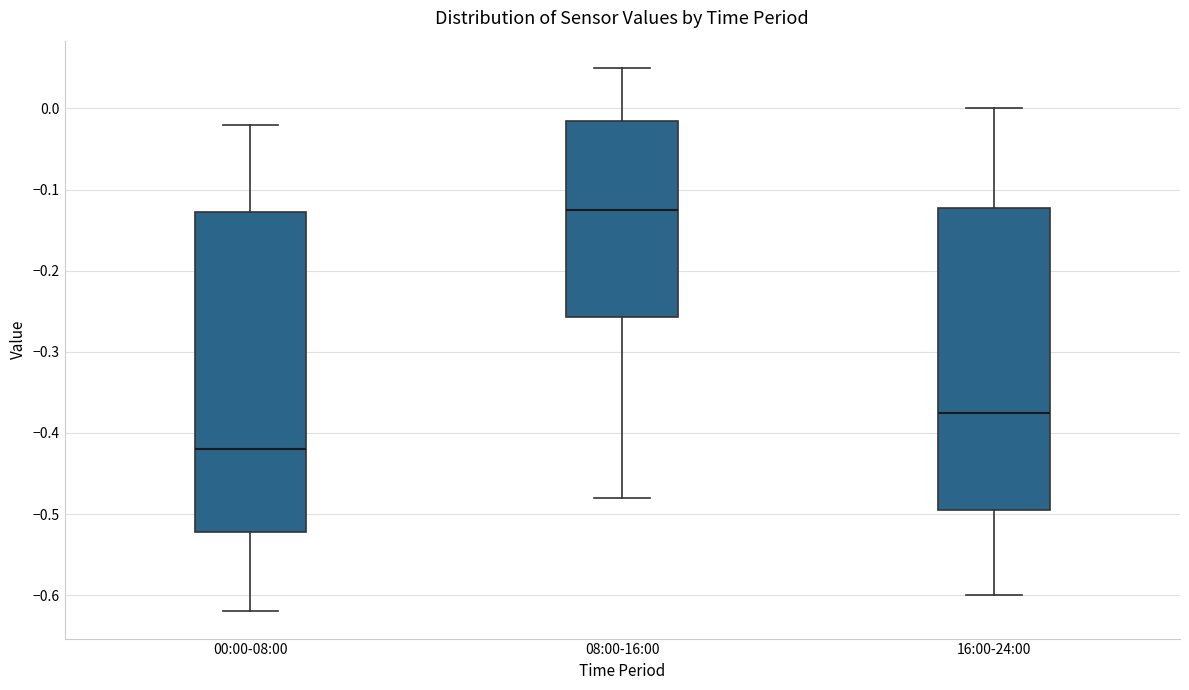

Which box has the highest median line?

08:00-16:00